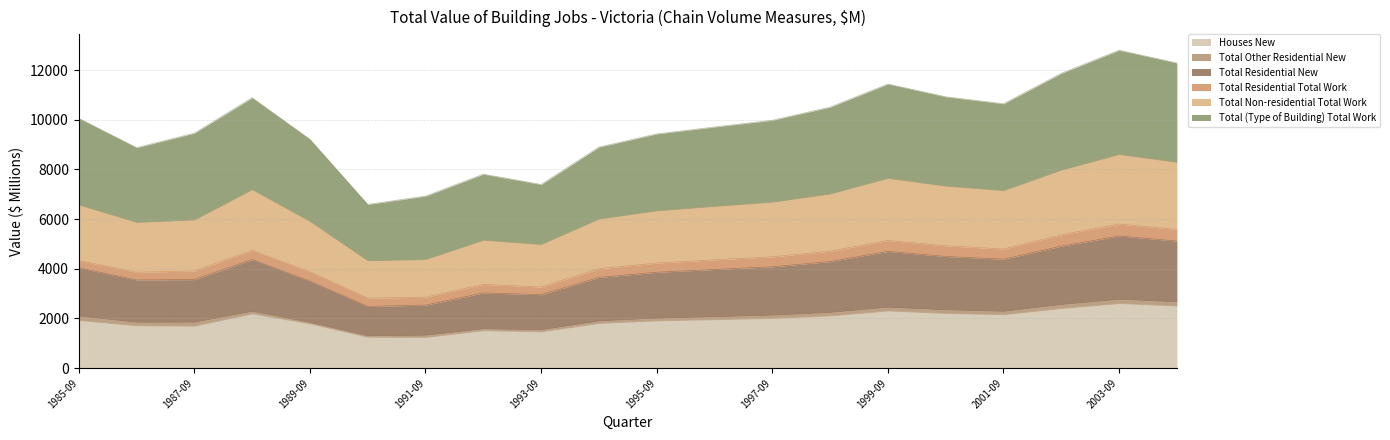

What is the maximum value for Houses New?

2600.0